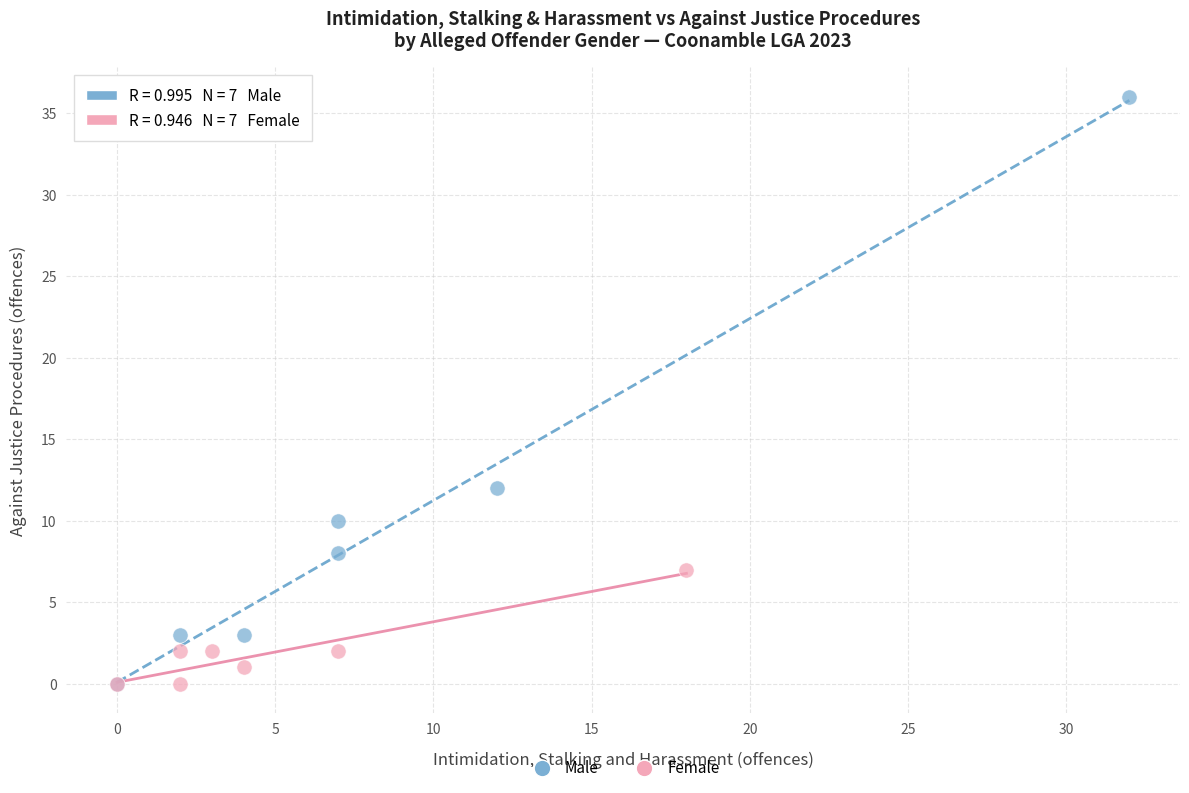

What are all the series names shown in the legend?

Male, Female